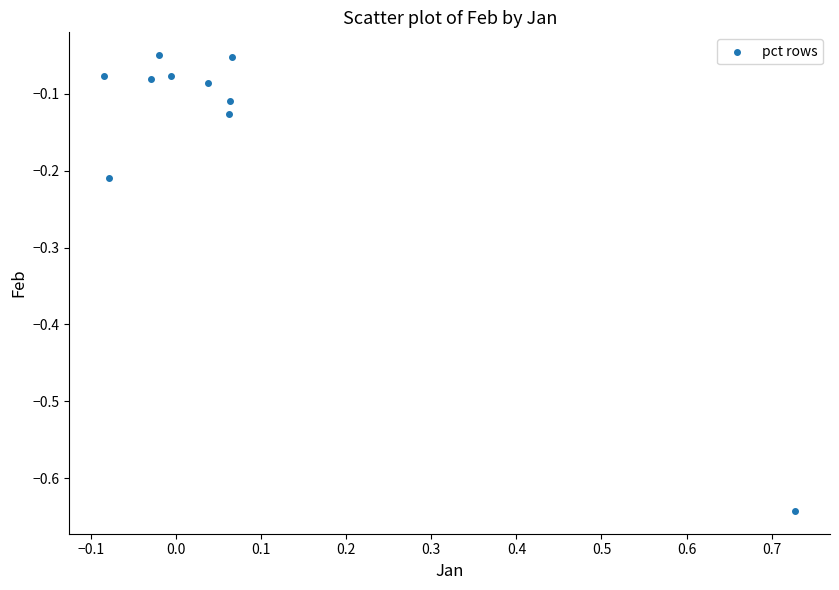

What is the range of X values (max minus min)?

0.8